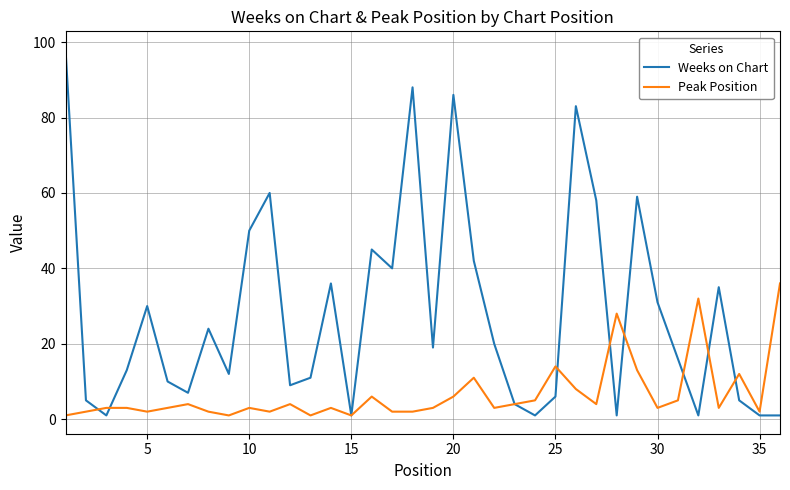

Rank the series by their average value, from highest to lowest.

Weeks on Chart, Peak Position